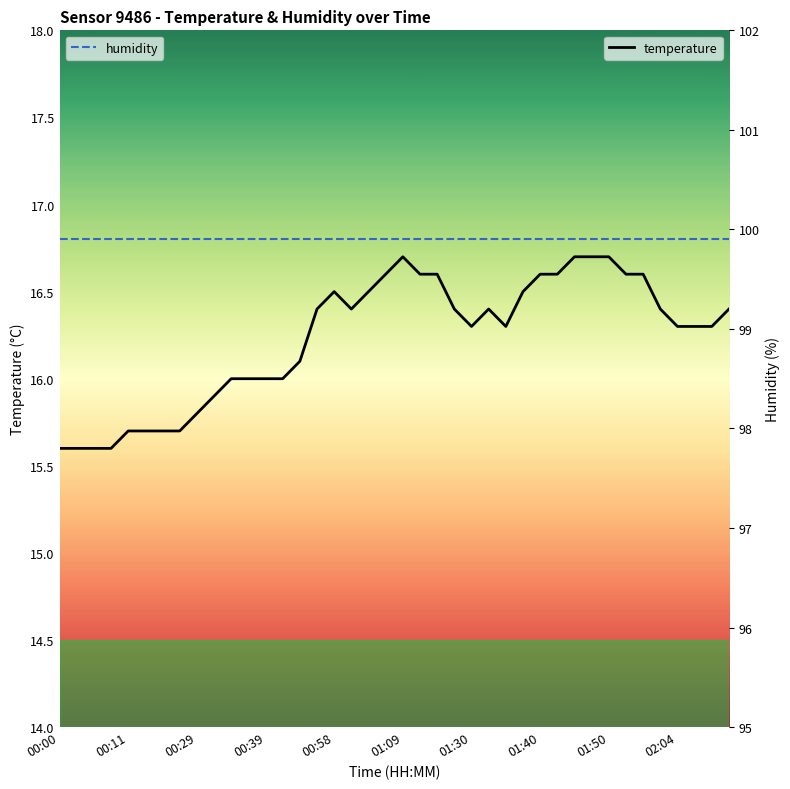

True or false: humidity and temperature intersect in this chart.

False